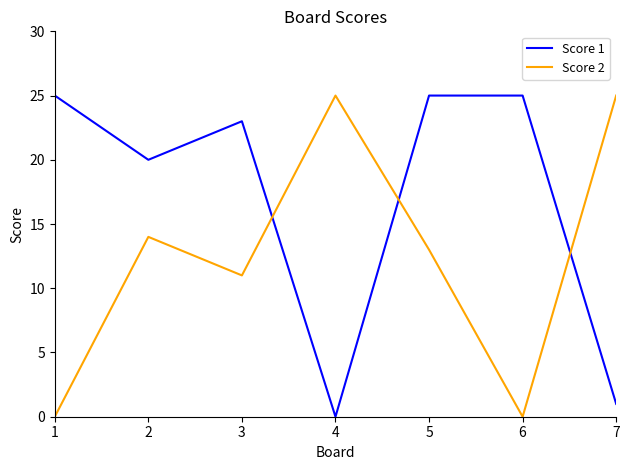

Reading right to left, list all the values displayed in this chart.

Score 1: 7=1	6=25	5=25	4=0	3=23	2=20	1=25
Score 2: 7=25	6=0	5=13	4=25	3=11	2=14	1=0